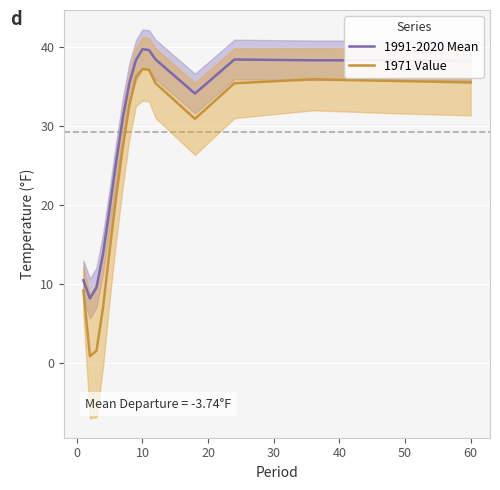

List the series in order of their peak value, lowest first.

1971 Value, 1991-2020 Mean